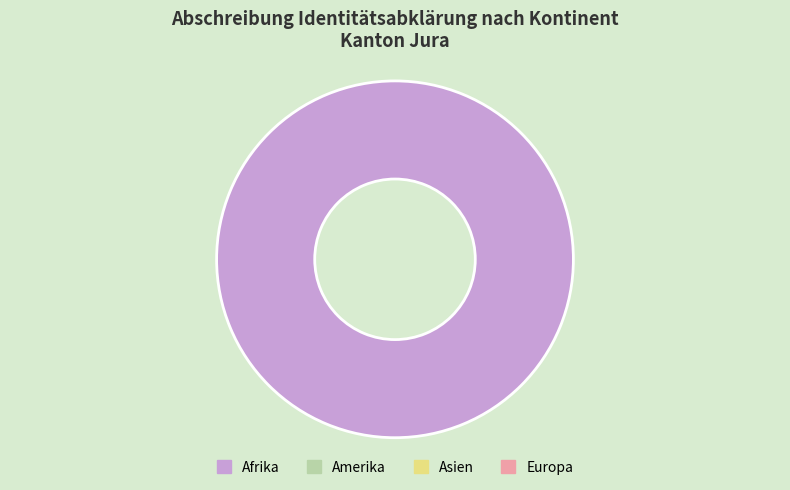

How many segments does this pie chart have?

1